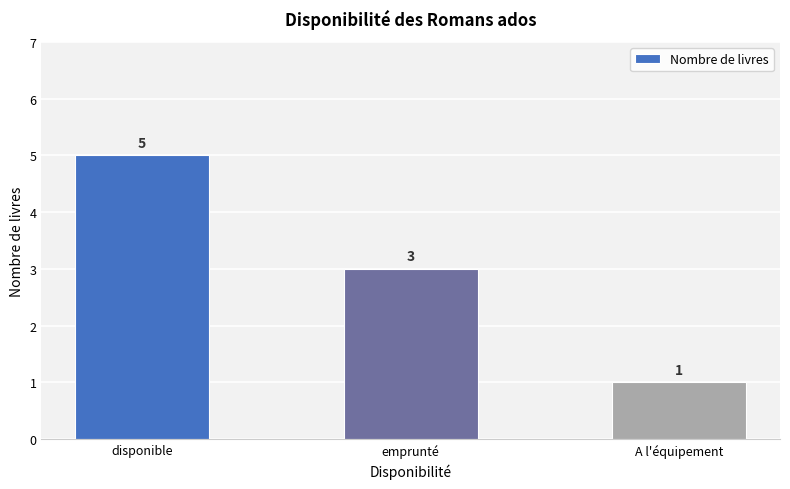

True or false: the data shows 5 at disponible.

True